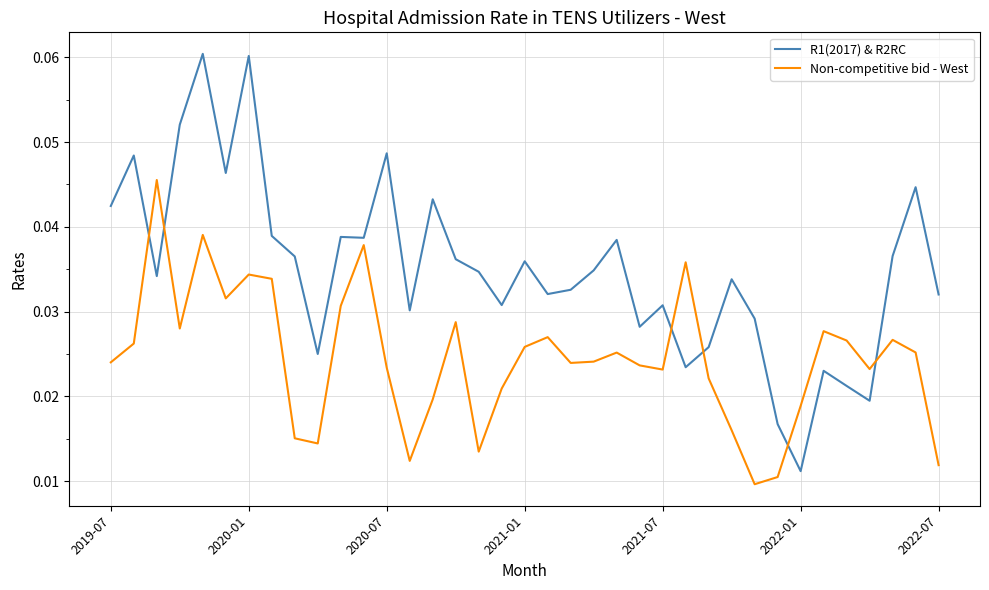

In R1(2017) & R2RC, how many points are lower than both neighbors (excluding endpoints)?

11